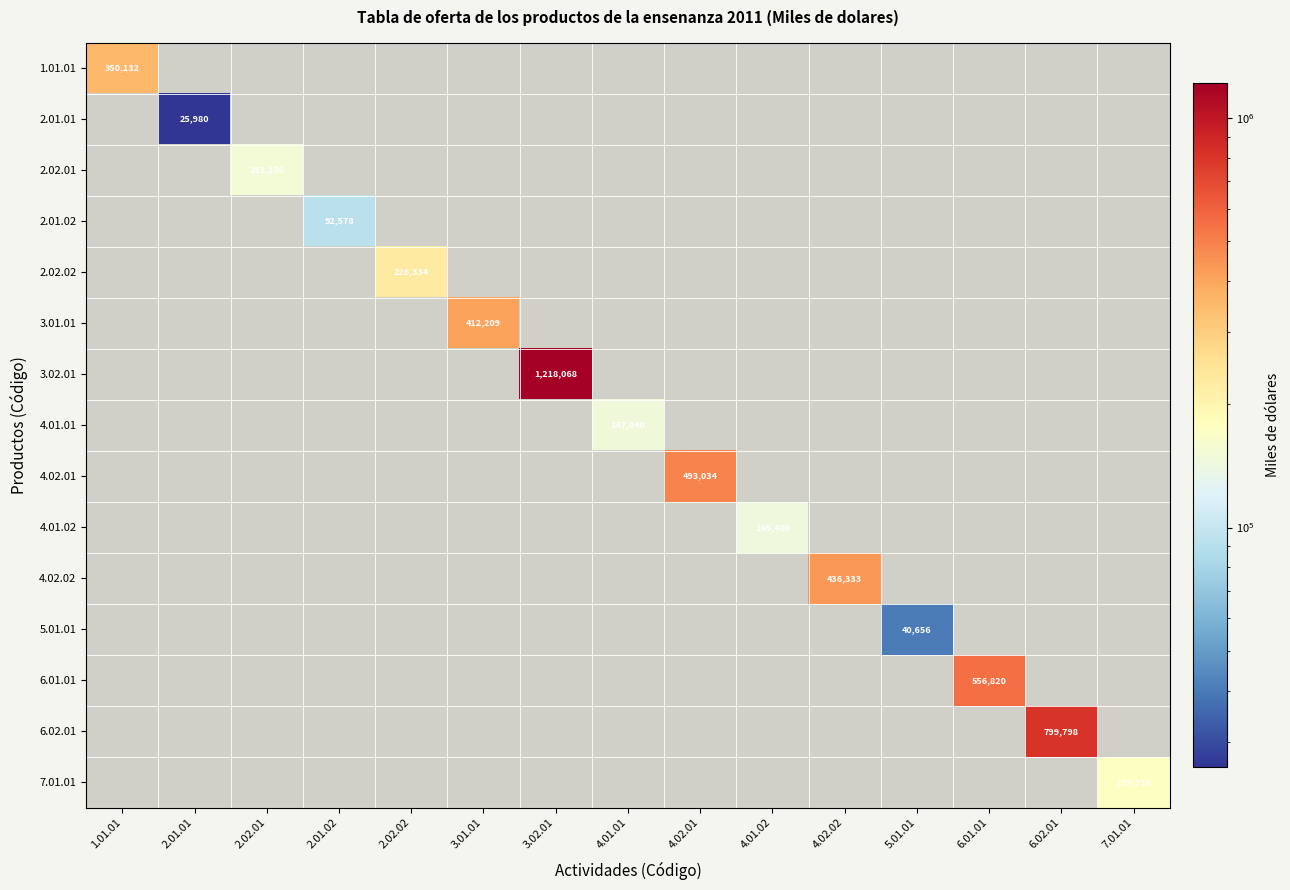

What is the greatest value displayed?

1218068.0